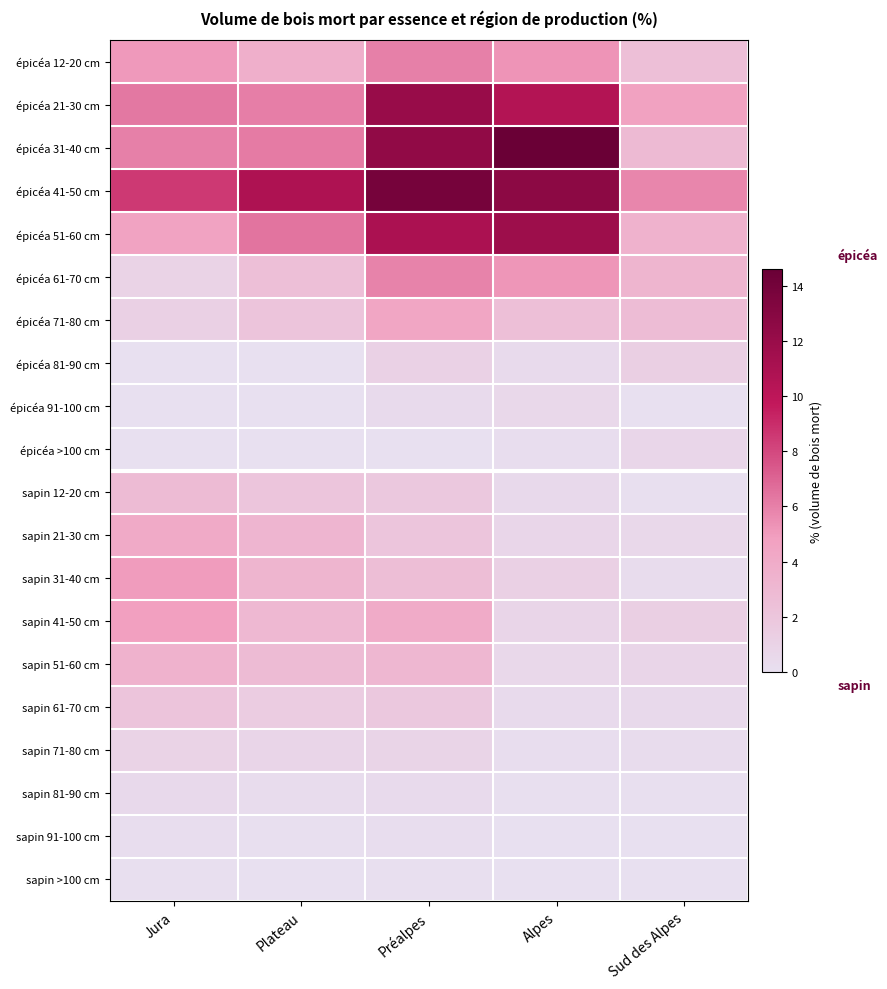

Reading left to right, transcribe all the data shown in this chart.

épicéa 12-20 cm: Jura=5.1	Plateau=3.7	Préalpes=6.0	Alpes=5.3	Sud des Alpes=2.5
épicéa 21-30 cm: Jura=6.3	Plateau=6.1	Préalpes=12.0	Alpes=10.5	Sud des Alpes=4.7
épicéa 31-40 cm: Jura=6.0	Plateau=6.2	Préalpes=12.4	Alpes=14.6	Sud des Alpes=2.9
épicéa 41-50 cm: Jura=8.5	Plateau=10.8	Préalpes=13.9	Alpes=12.7	Sud des Alpes=5.8
épicéa 51-60 cm: Jura=4.6	Plateau=6.4	Préalpes=11.0	Alpes=11.7	Sud des Alpes=3.5
épicéa 61-70 cm: Jura=1.0	Plateau=2.5	Préalpes=5.9	Alpes=5.2	Sud des Alpes=3.3
épicéa 71-80 cm: Jura=1.2	Plateau=2.1	Préalpes=4.4	Alpes=2.5	Sud des Alpes=2.7
épicéa 81-90 cm: Jura=0.0	Plateau=0.0	Préalpes=1.1	Alpes=0.4	Sud des Alpes=1.3
épicéa 91-100 cm: Jura=0.0	Plateau=0.0	Préalpes=0.4	Alpes=0.6	Sud des Alpes=0.0
épicéa >100 cm: Jura=0.0	Plateau=0.0	Préalpes=0.0	Alpes=0.2	Sud des Alpes=0.7
sapin 12-20 cm: Jura=2.8	Plateau=2.0	Préalpes=1.8	Alpes=0.5	Sud des Alpes=0.1
sapin 21-30 cm: Jura=4.1	Plateau=3.2	Préalpes=2.0	Alpes=0.7	Sud des Alpes=0.6
sapin 31-40 cm: Jura=5.0	Plateau=3.3	Préalpes=2.6	Alpes=1.2	Sud des Alpes=0.3
sapin 41-50 cm: Jura=4.9	Plateau=3.0	Préalpes=4.0	Alpes=0.8	Sud des Alpes=1.3
sapin 51-60 cm: Jura=3.5	Plateau=2.8	Préalpes=3.1	Alpes=0.6	Sud des Alpes=0.8
sapin 61-70 cm: Jura=2.1	Plateau=1.5	Préalpes=1.8	Alpes=0.4	Sud des Alpes=0.5
sapin 71-80 cm: Jura=1.0	Plateau=0.8	Préalpes=0.9	Alpes=0.2	Sud des Alpes=0.3
sapin 81-90 cm: Jura=0.5	Plateau=0.3	Préalpes=0.4	Alpes=0.1	Sud des Alpes=0.1
sapin 91-100 cm: Jura=0.2	Plateau=0.1	Préalpes=0.2	Alpes=0.0	Sud des Alpes=0.0
sapin >100 cm: Jura=0.1	Plateau=0.0	Préalpes=0.1	Alpes=0.0	Sud des Alpes=0.0